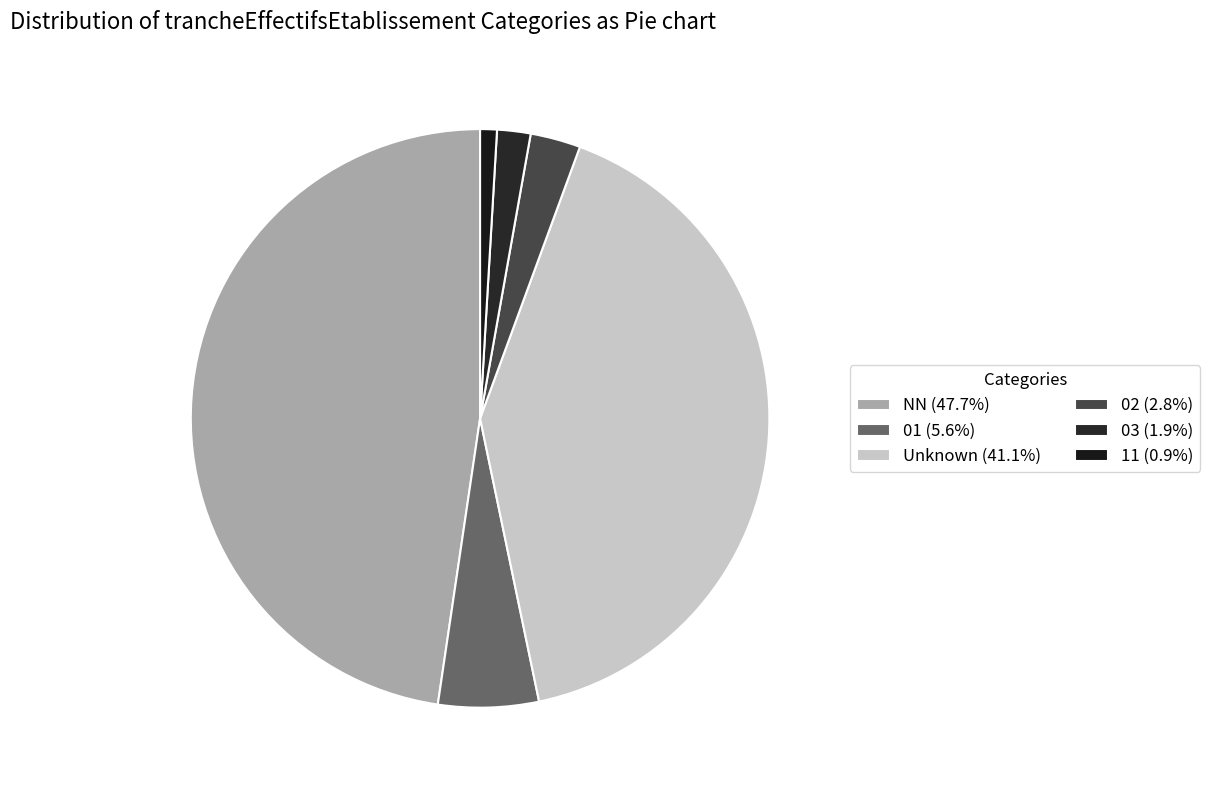

How many slices are in this pie chart?

6